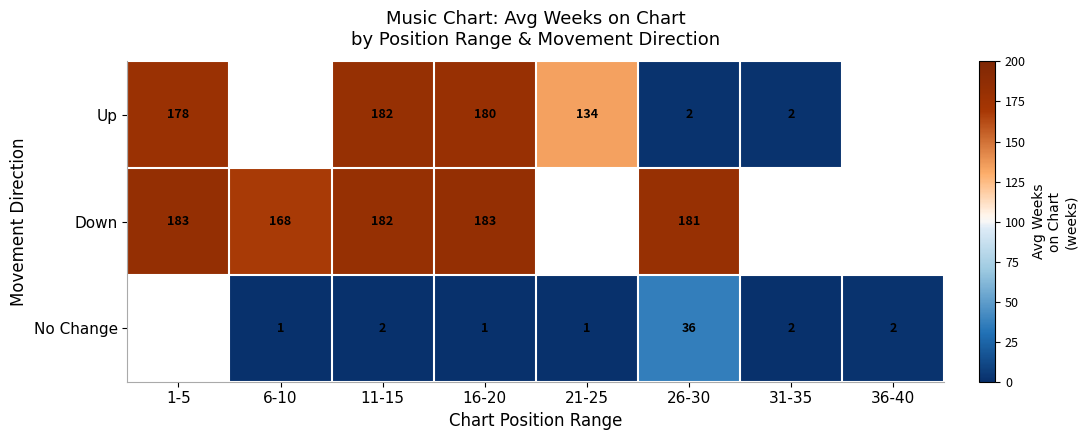

What is the spread (max minus min) of values at 26-30?

179.0